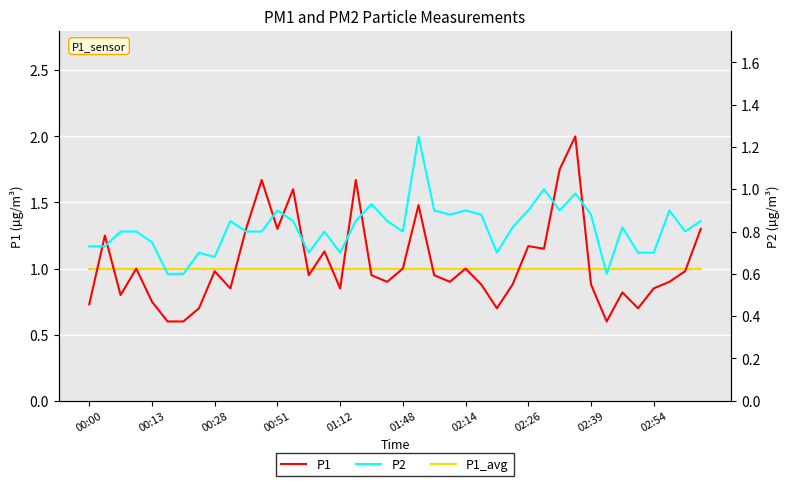

How many data points does each series have?

40